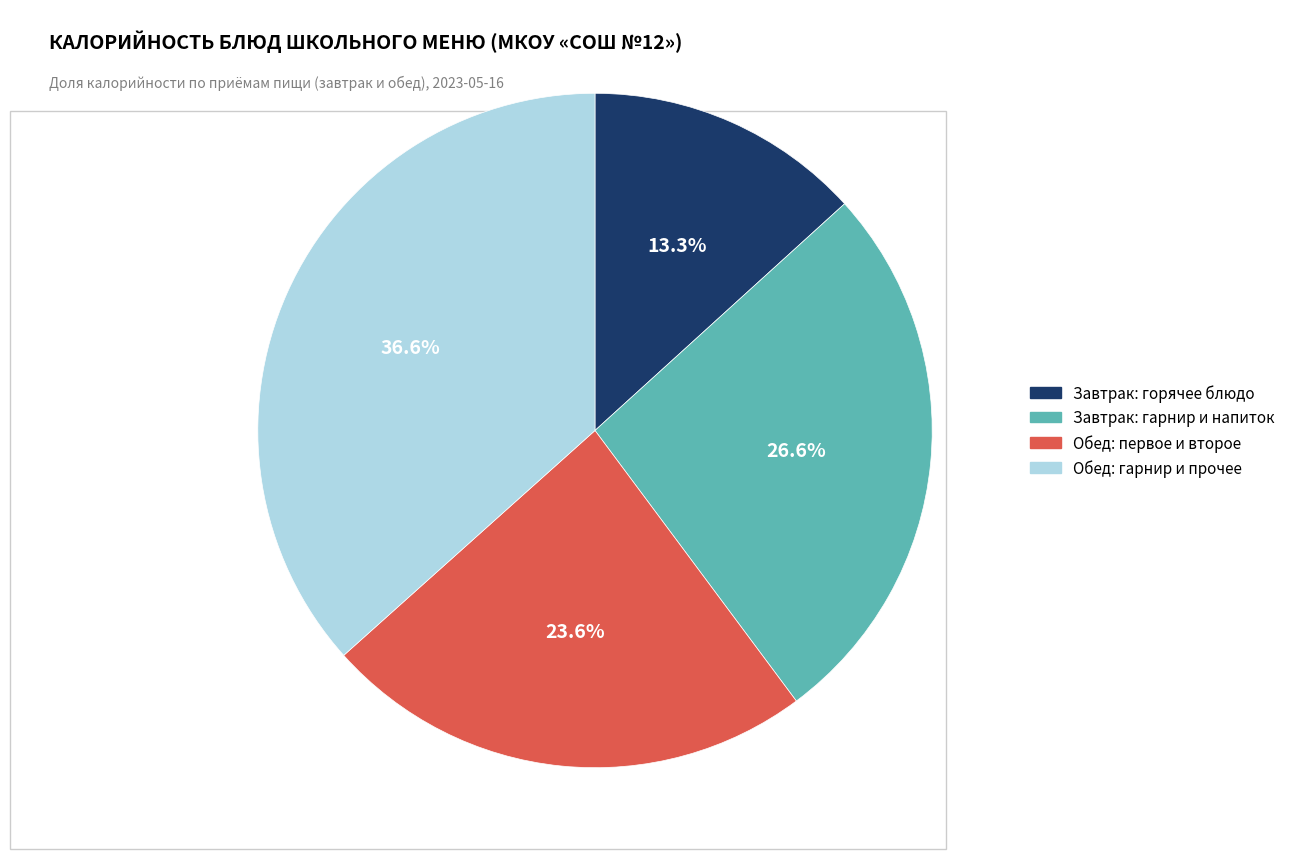

Which category has the biggest portion of the pie?

Обед: гарнир и прочее